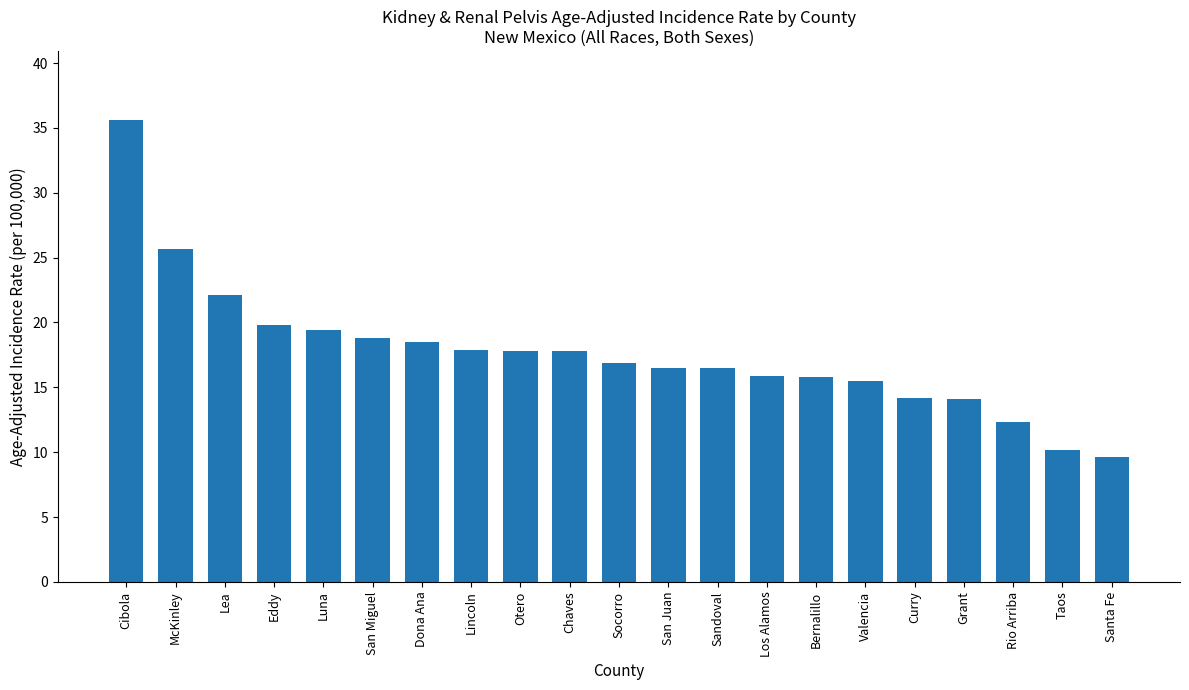

Is it true that the value at Cibola is 35.6?

True